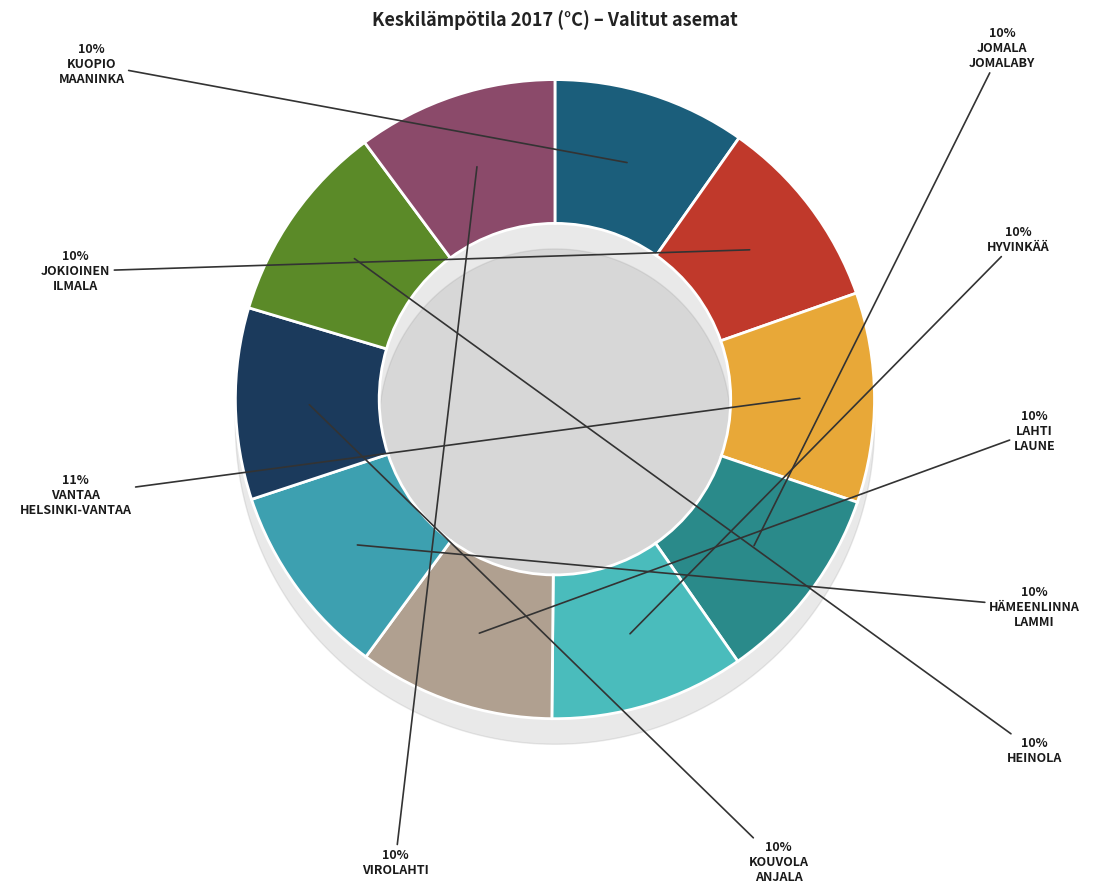

Approximately how many times larger is the value at LAHTI LAUNE compared to HYVINKÄÄ HYVINKÄÄNKYLÄ?

1.0